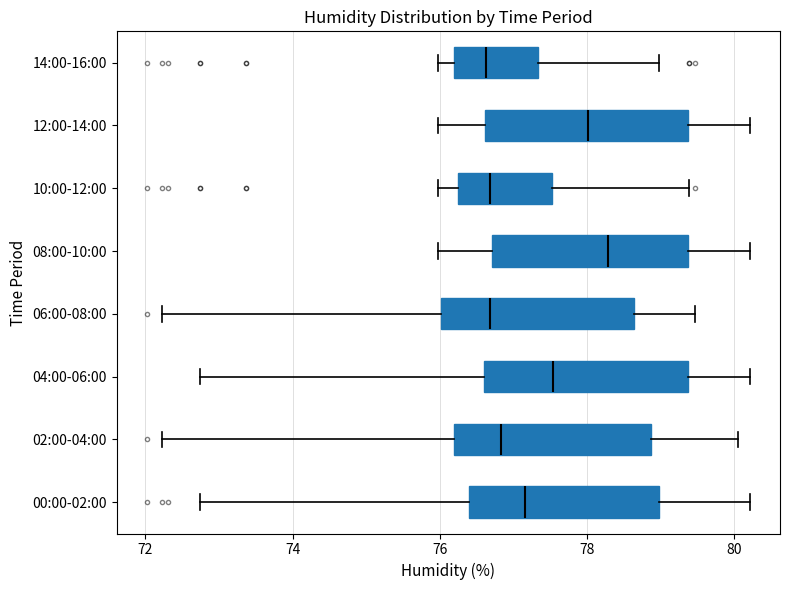

Where does the median line of the box for 14:00-16:00 sit on the x-axis? The values are not printed on the chart, so give them approximately, as read against the axis.

76.6